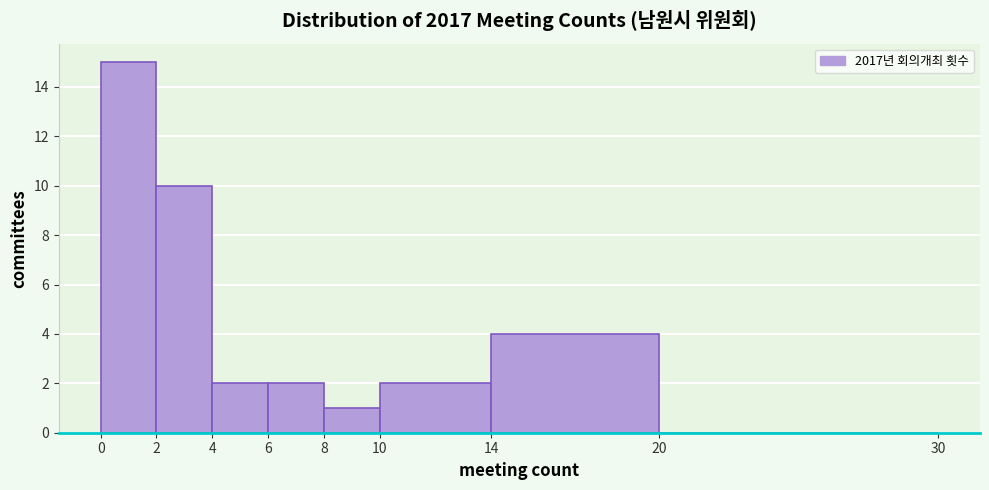

Over which range of the x-axis is the bar tallest?

0 to 2